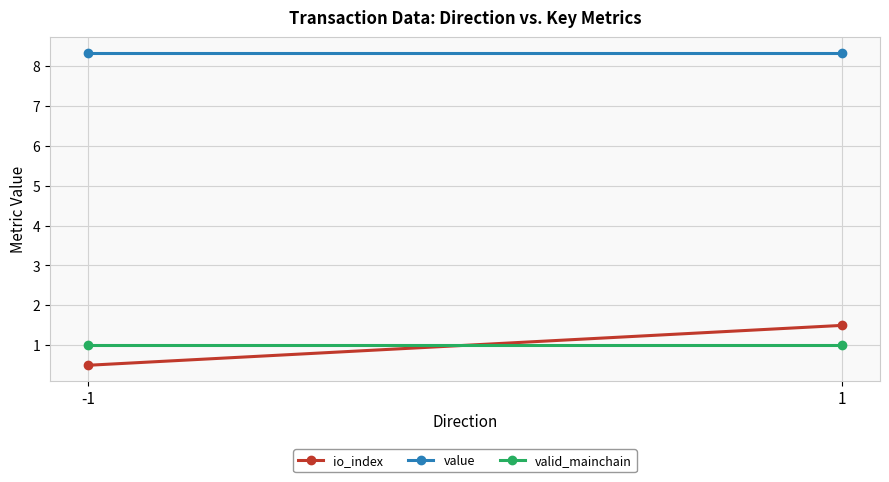

What is the sum of all io_index values?

2.0